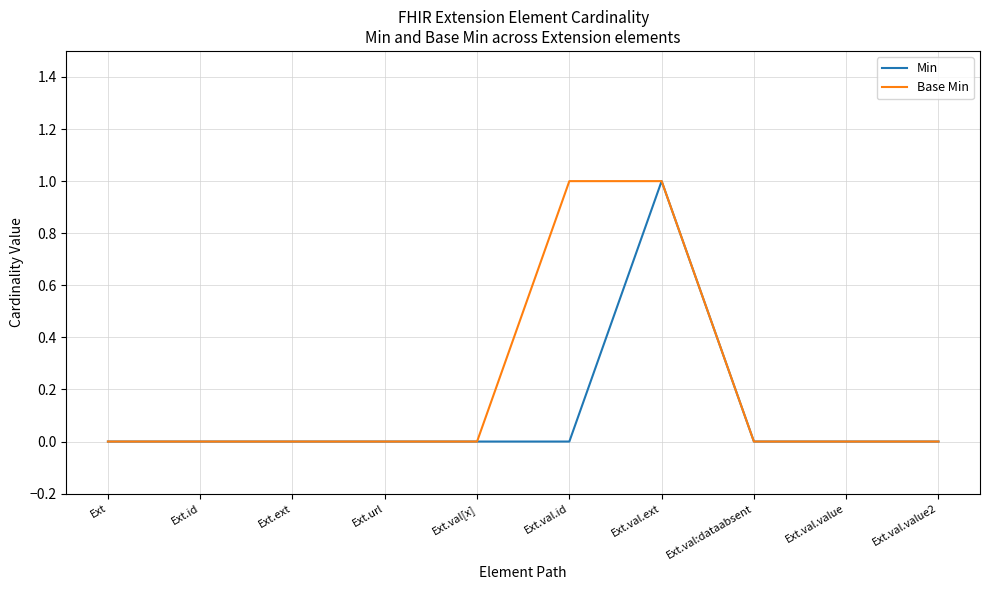

What is the difference between the maximum and minimum values in the Min series?

1